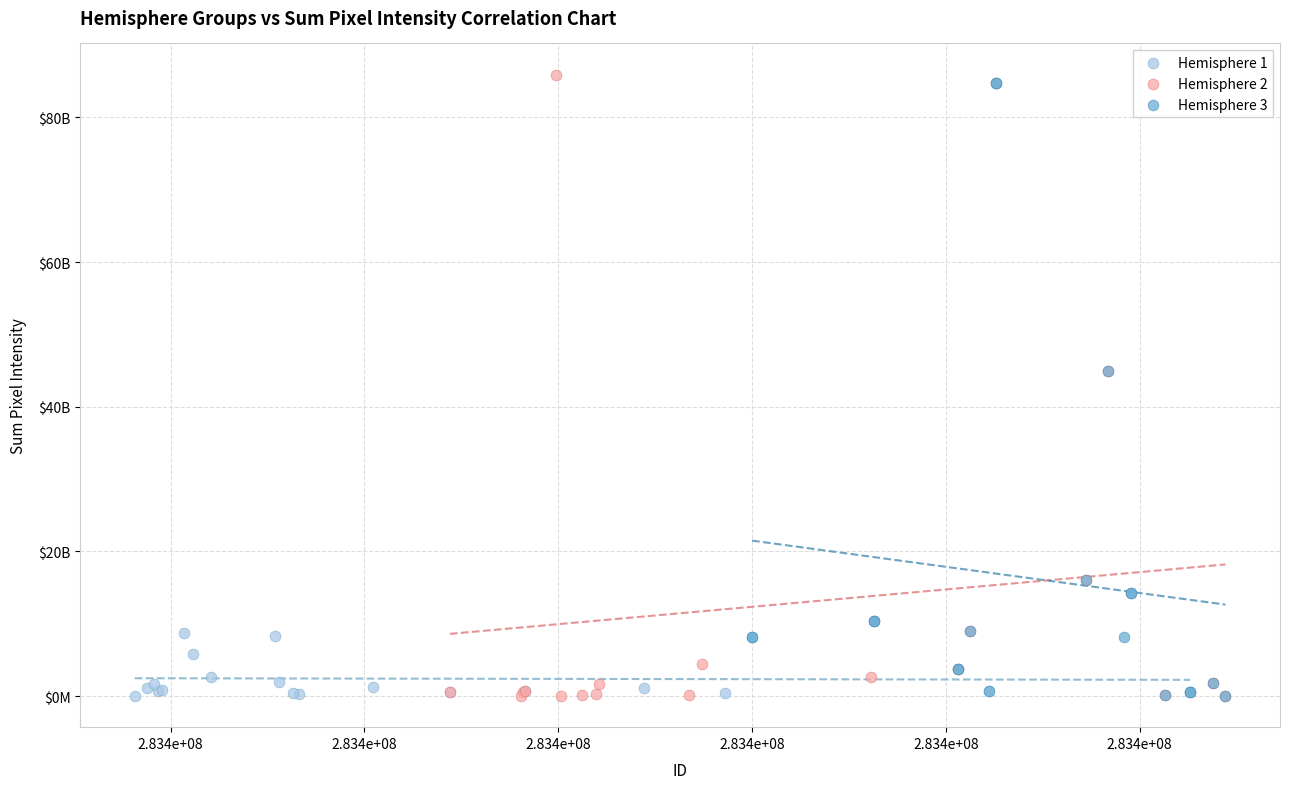

Which series has the widest spread of Y values?

Hemisphere 2